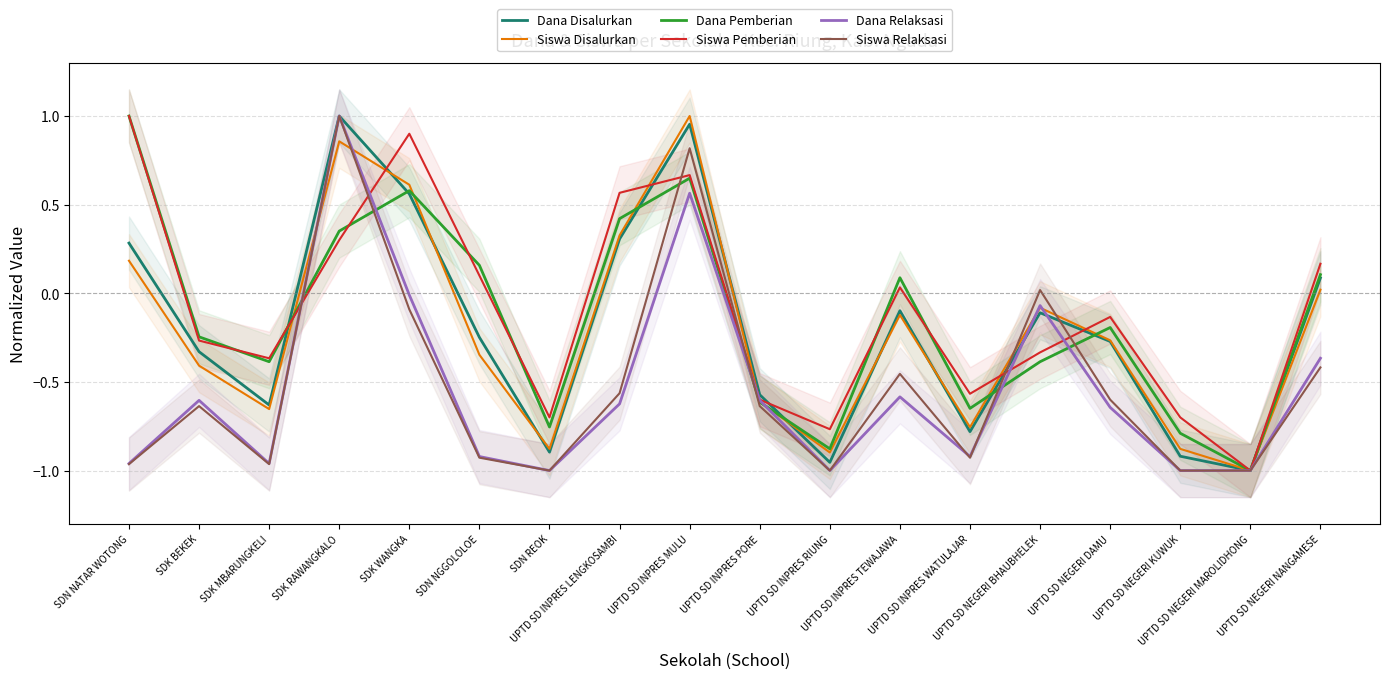

What is the difference between the Siswa Pemberian values at UPTD SD NEGERI NANGAMESE and UPTD SD INPRES PORE?

0.8